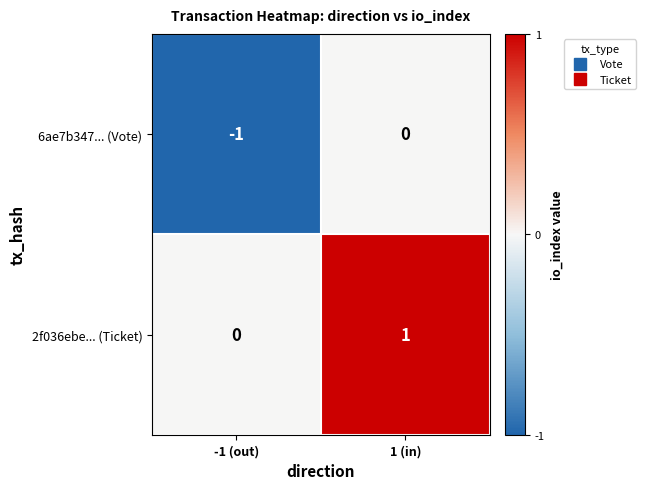

At which label does 6ae7b347... (Vote) reach its peak?

1 (in)